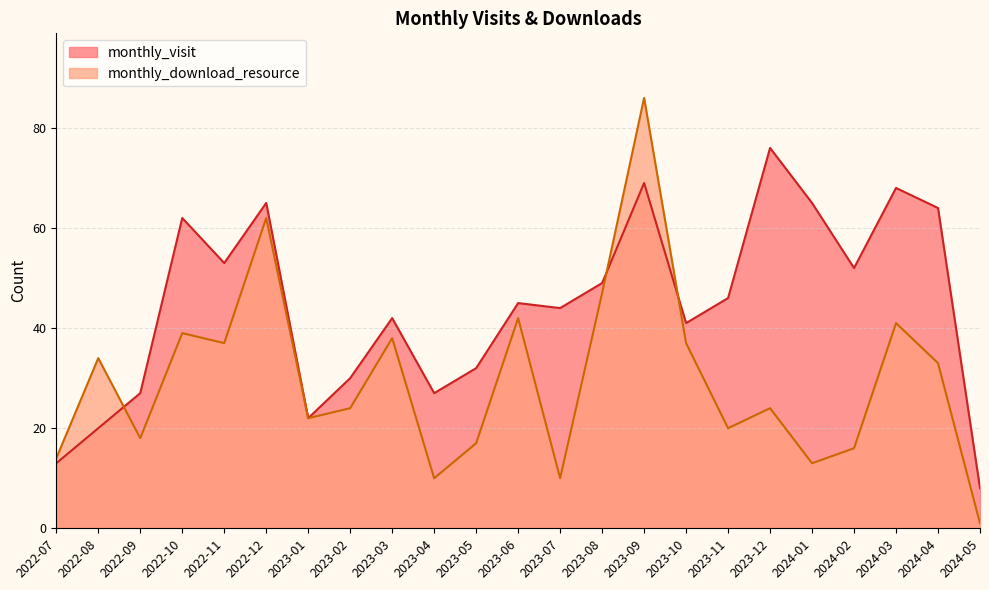

What is the spread (max minus min) of values at 2023-08?

2